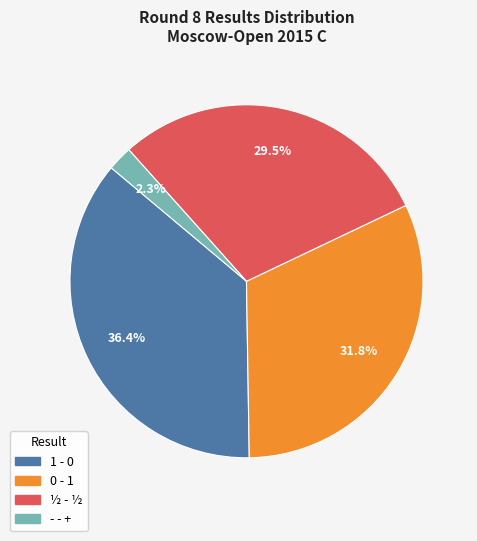

Is there any slice that represents more than half of the pie?

No